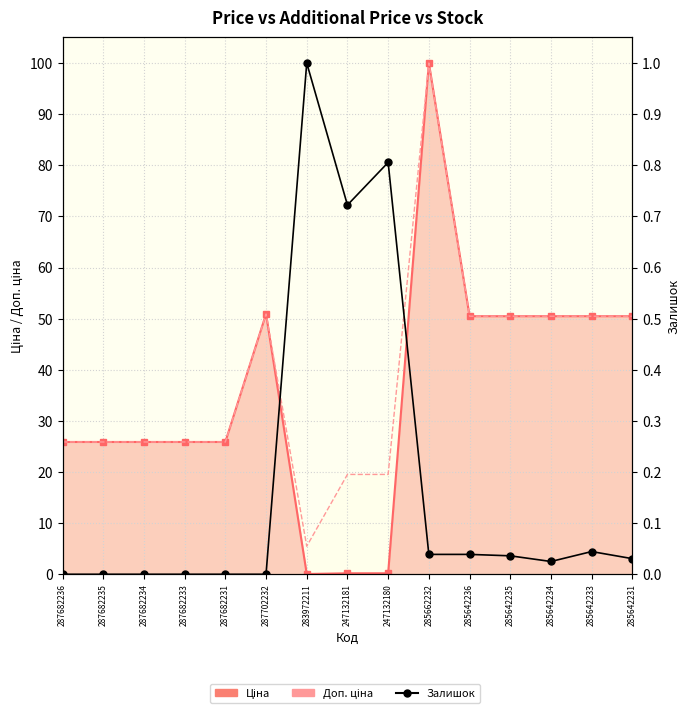

The value of Залишок at 287682233 is -0.5. True or false?

False